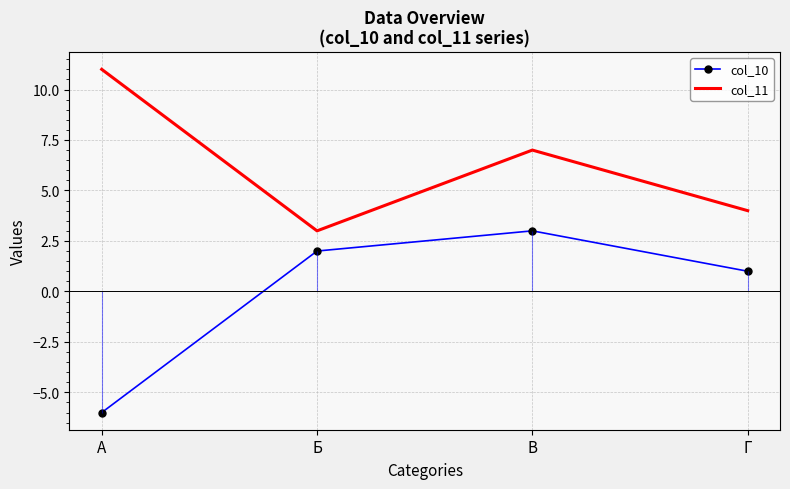

Rank the categories by col_11 value from highest to lowest.

А, В, Г, Б